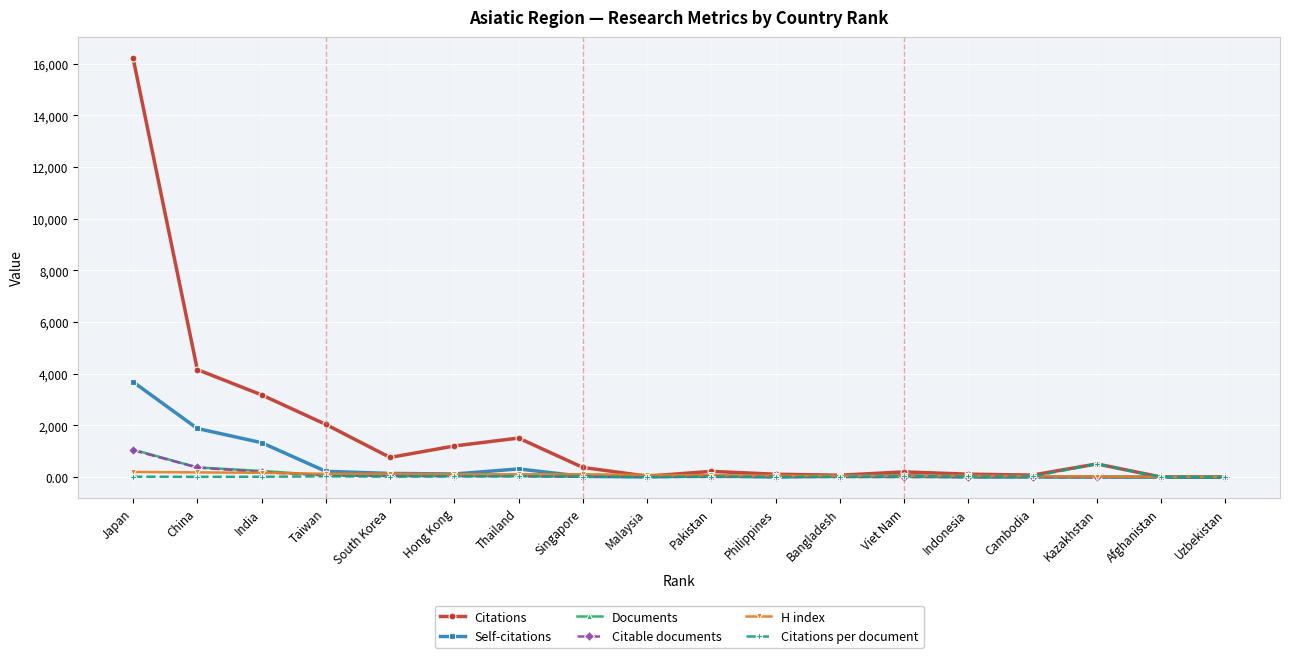

The Citations series shows 2046.2 at Hong Kong. True or false?

False